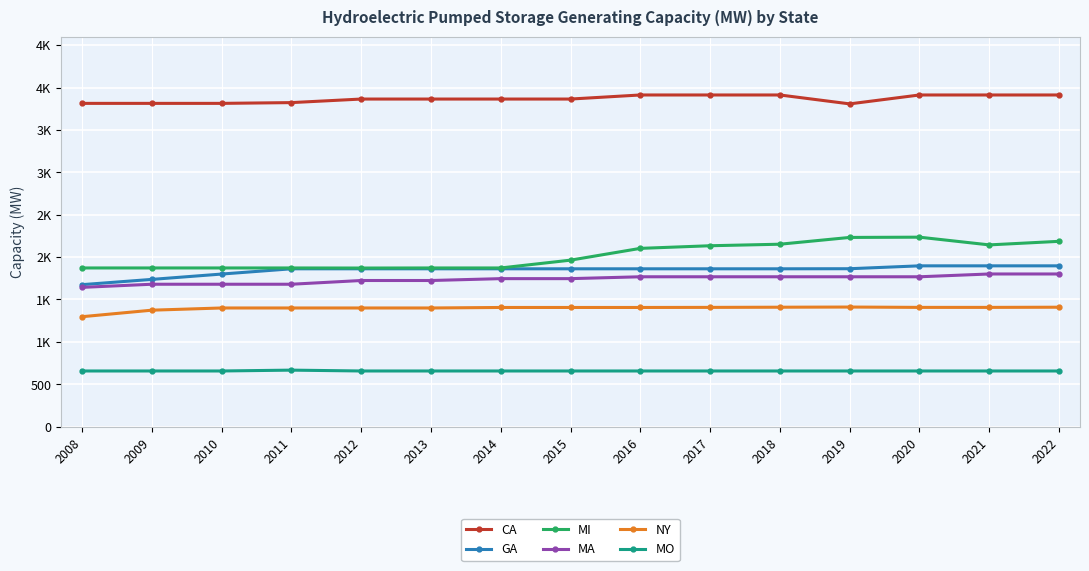

True or false: MA and MI cross at least once.

False